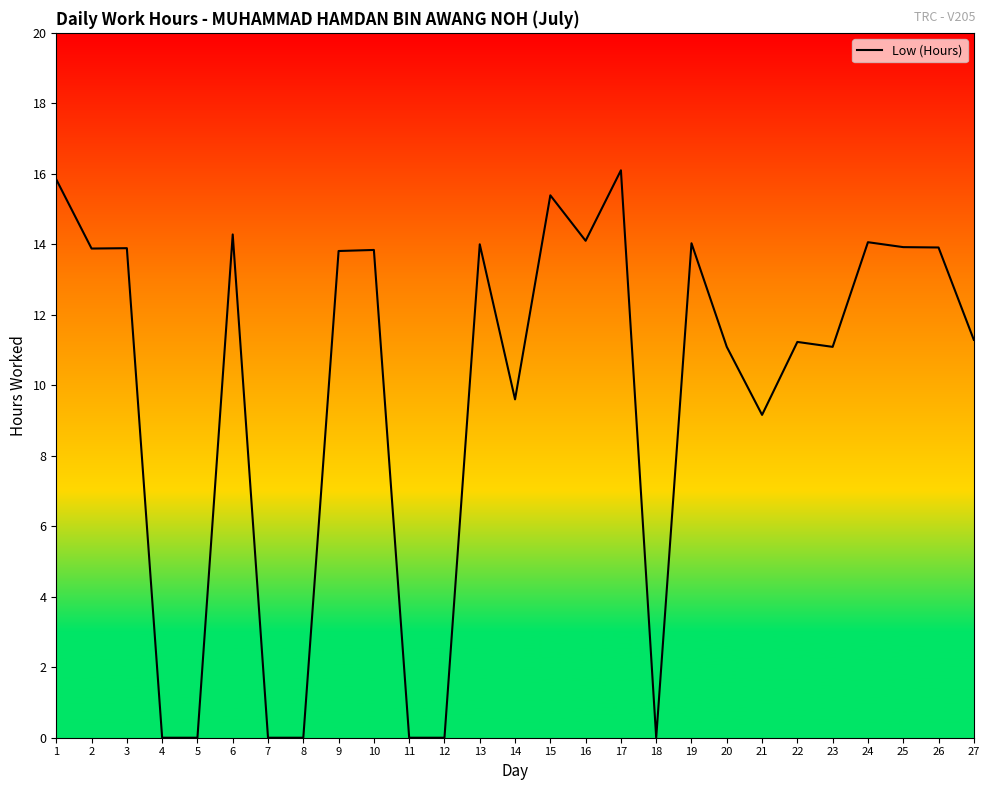

What value does the data have at 6?

14.3